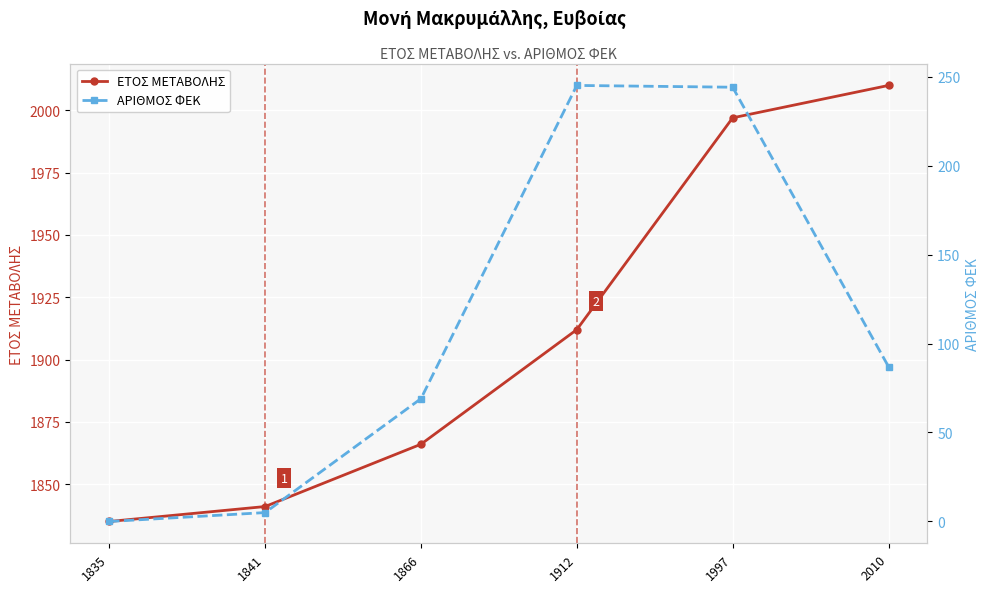

Rank the categories by ΕΤΟΣ ΜΕΤΑΒΟΛΗΣ value from highest to lowest.

2010, 1997, 1912, 1866, 1841, 1835